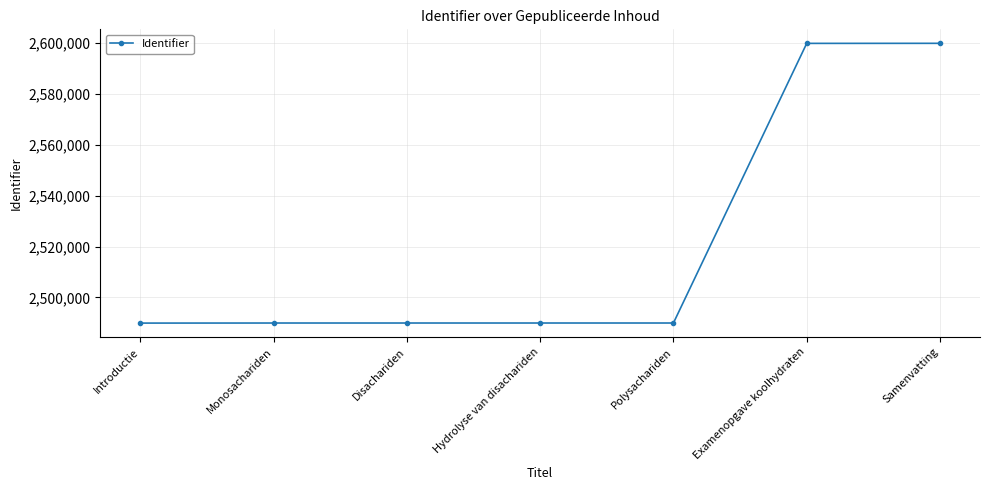

Between Hydrolyse van disachariden and Examenopgave koolhydraten, which is larger?

Examenopgave koolhydraten